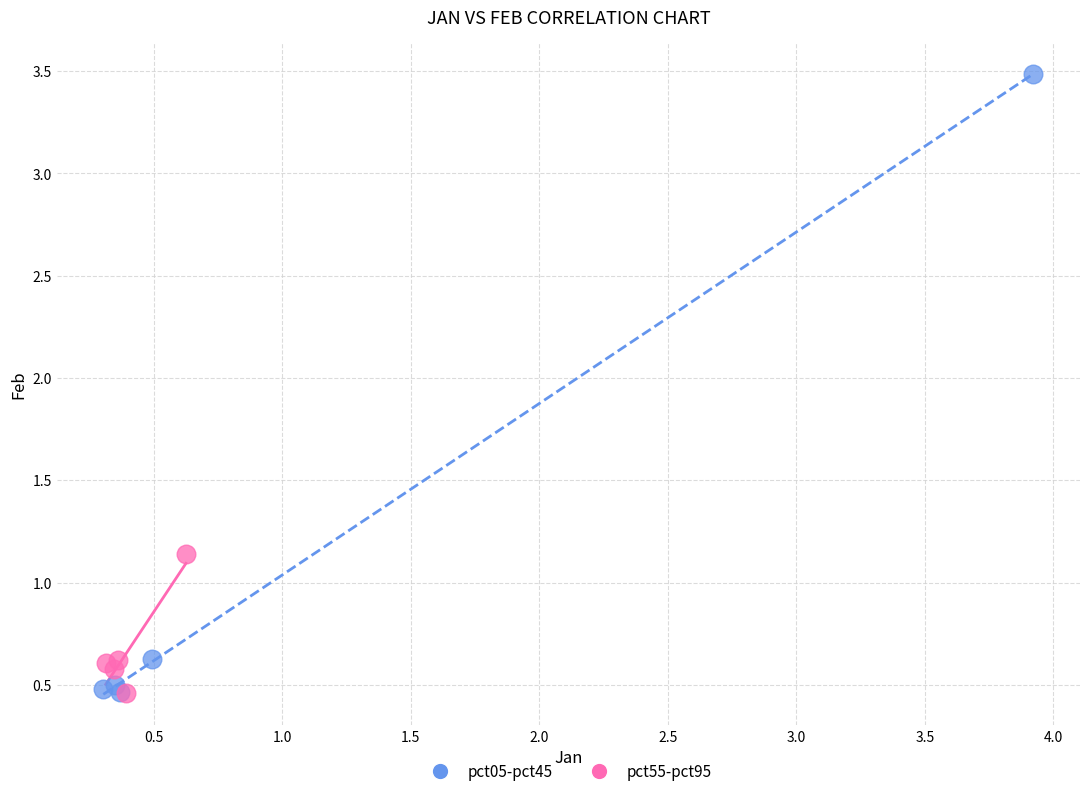

Which series contains the highest Y value?

pct05-pct45